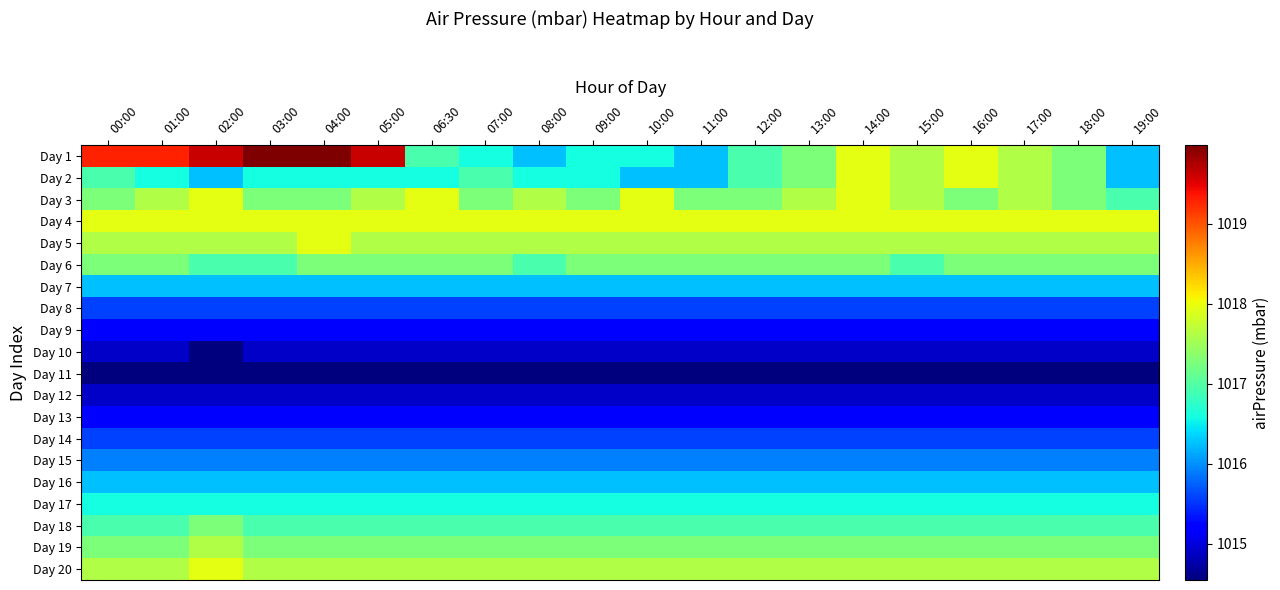

What is the total value across all series at 05:00?

20329.4